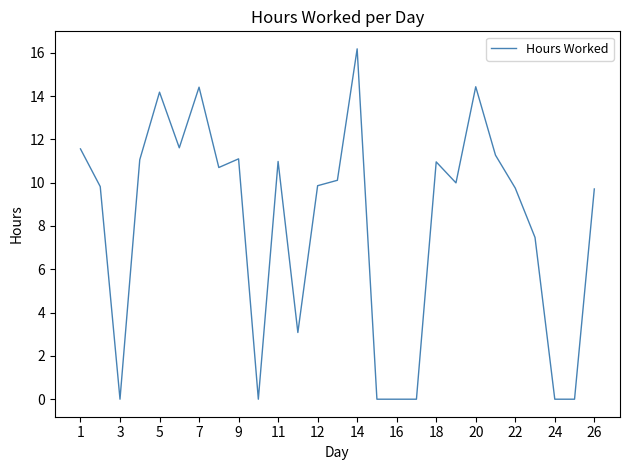

How many series are shown in this chart?

1